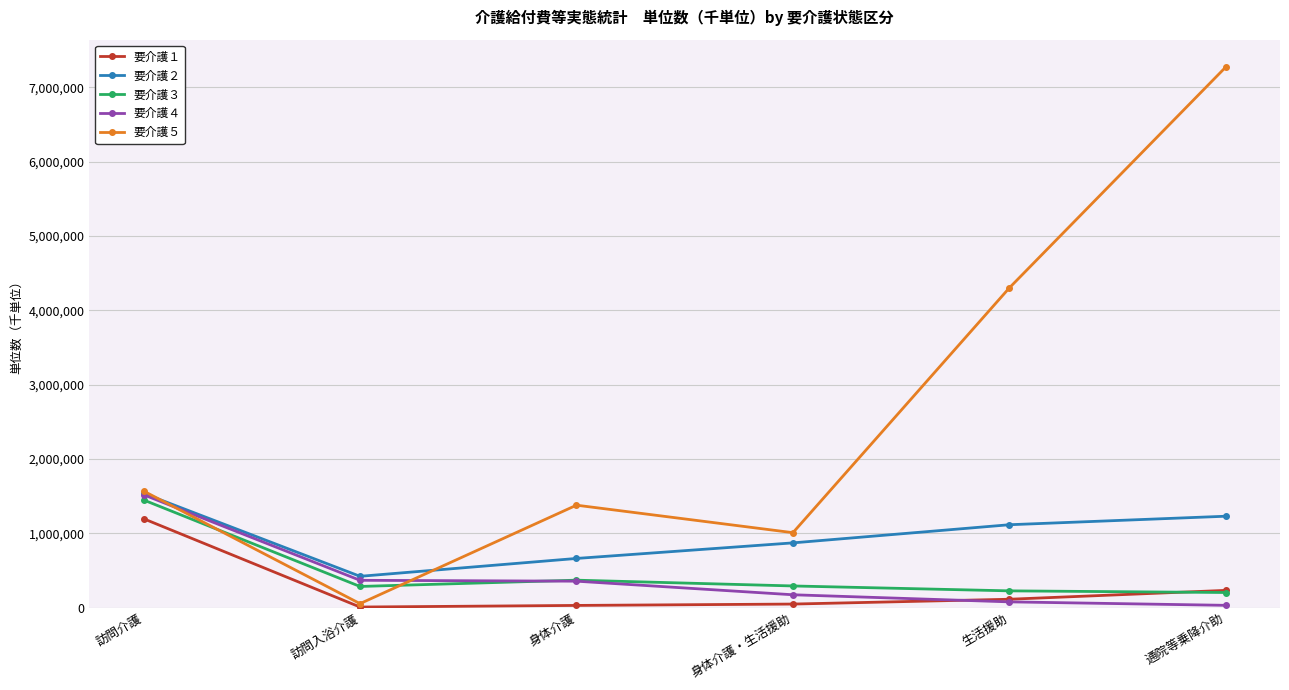

What is the label of the 2nd point from the right?

生活援助